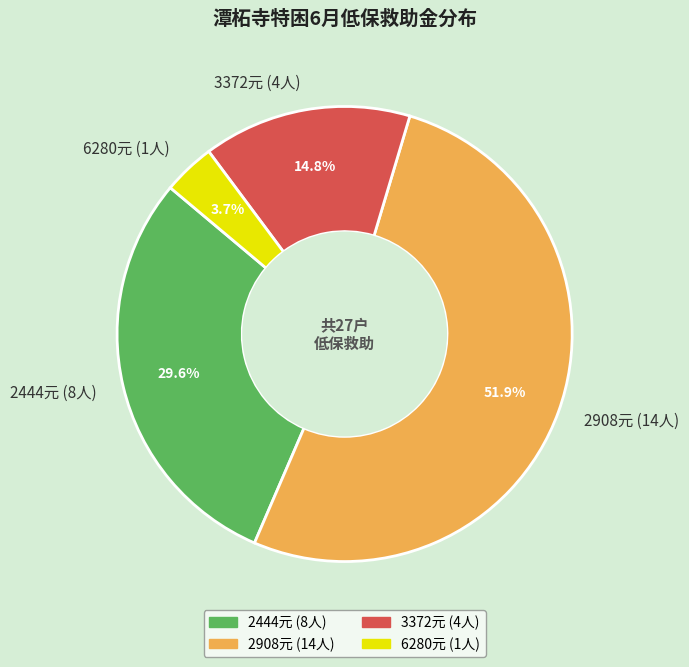

Count the number of slices in the pie.

4